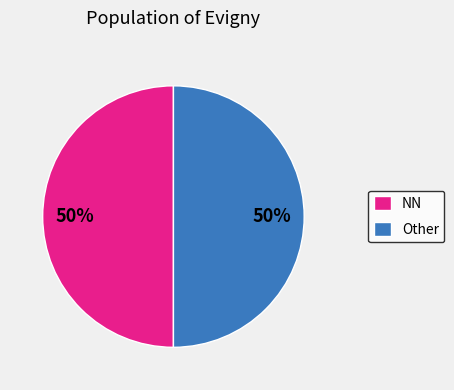

Count the number of slices in the pie.

2